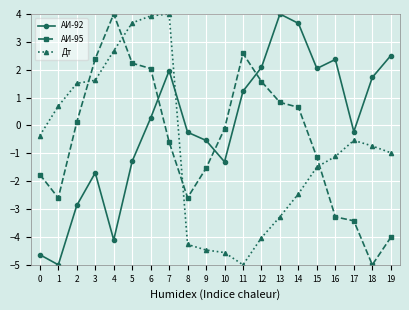

The value of Дт at 9 is -7.7. True or false?

False